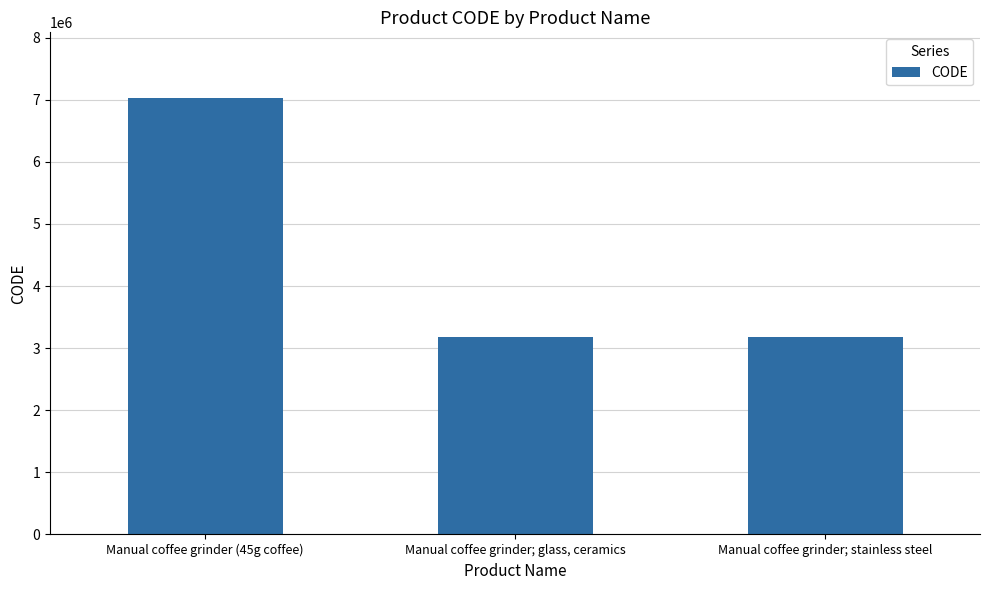

How many data points are less than 3173105?

1